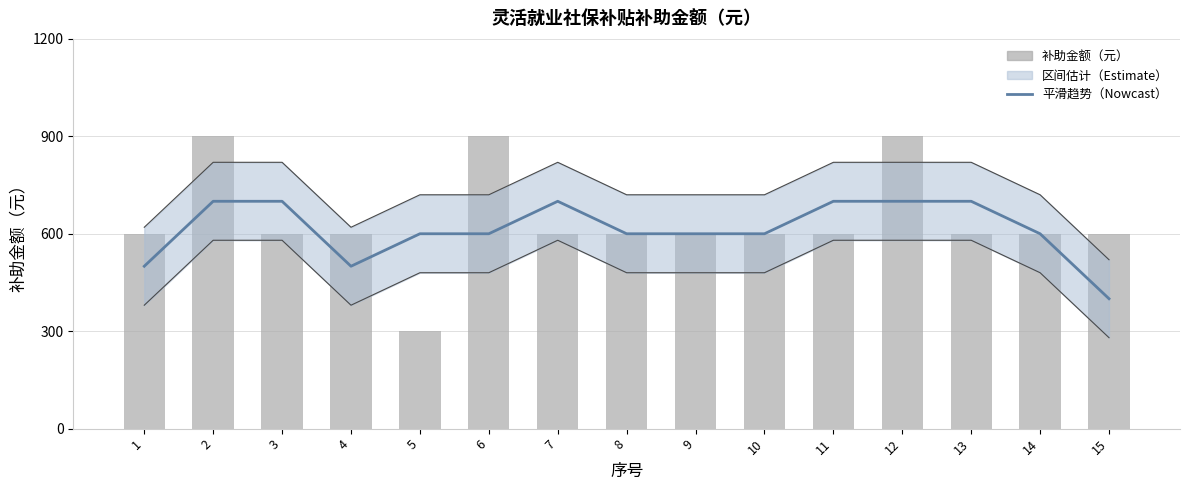

At how many categories does at least one series exceed 805?

3